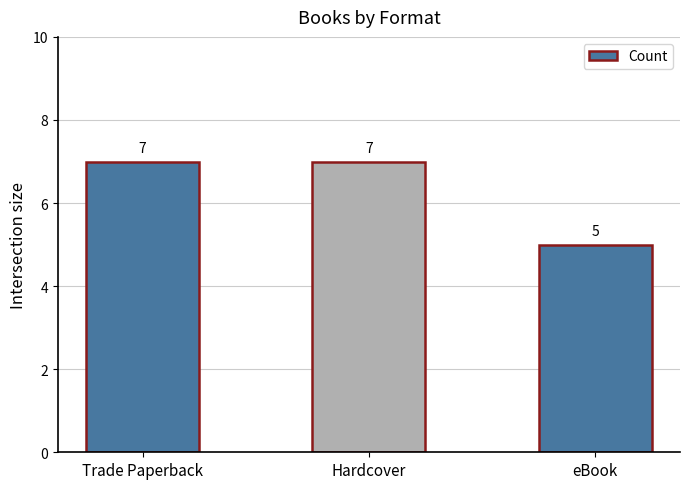

What is the minimum value shown in the chart?

5